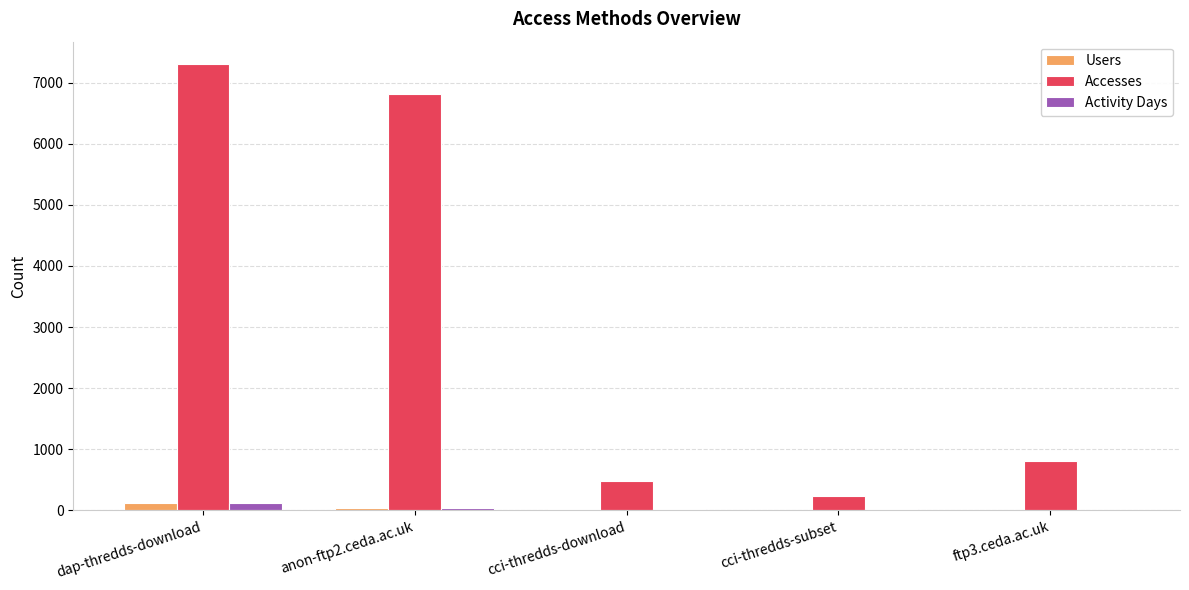

True or false: Accesses has a value of 7304 at dap-thredds-download.

True